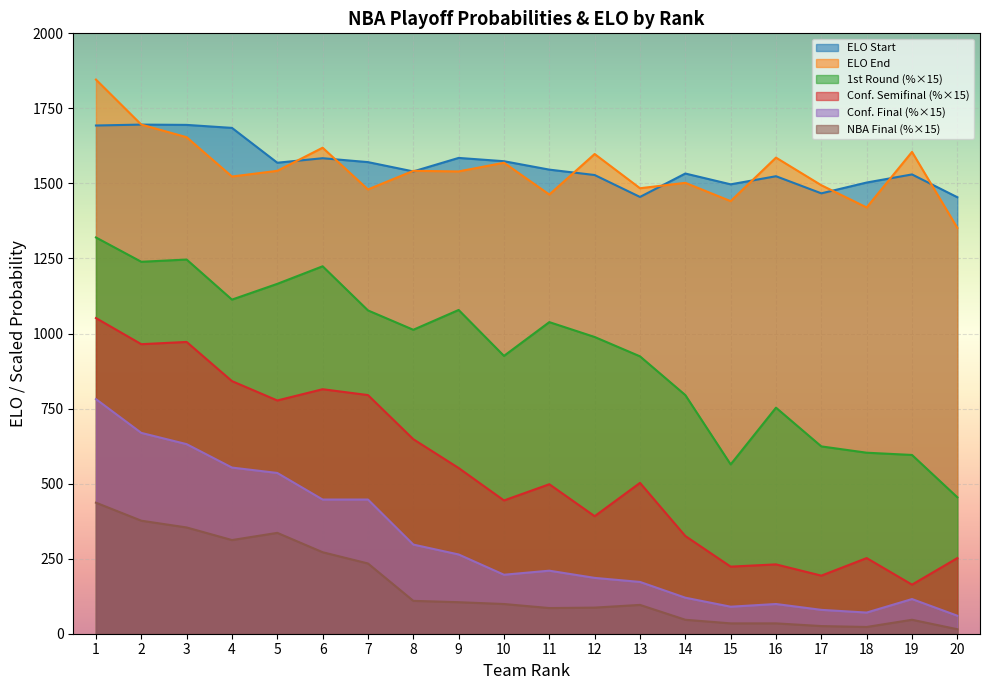

Where is the first local maximum for 1st Round?

3